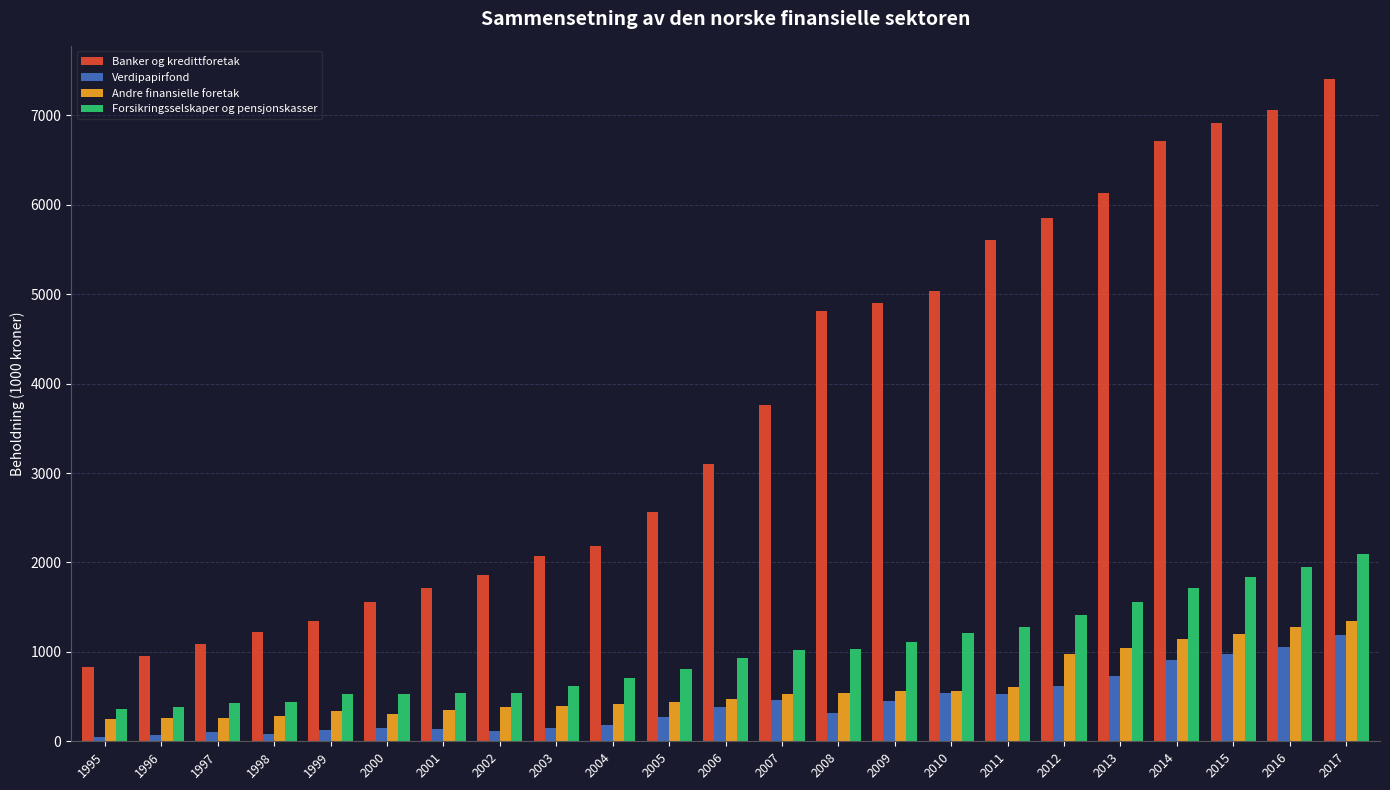

The Forsikringsselskaper og pensjonskasser series shows 535.6 at 2001. True or false?

True